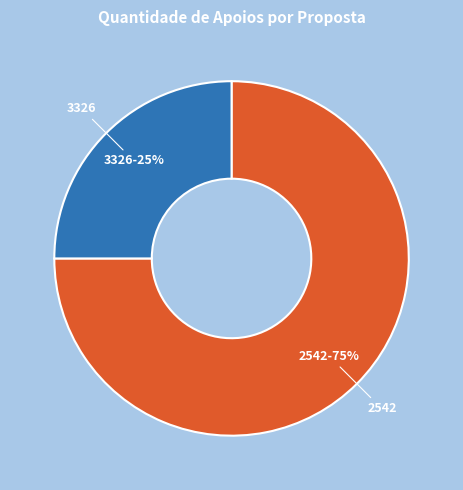

To the nearest percent, what is the difference between the largest and smallest slice percentages?

50%